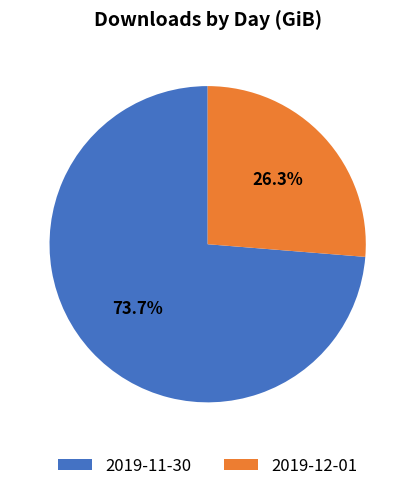

The 2019-11-30 slice represents 66% of the pie. True or false?

False